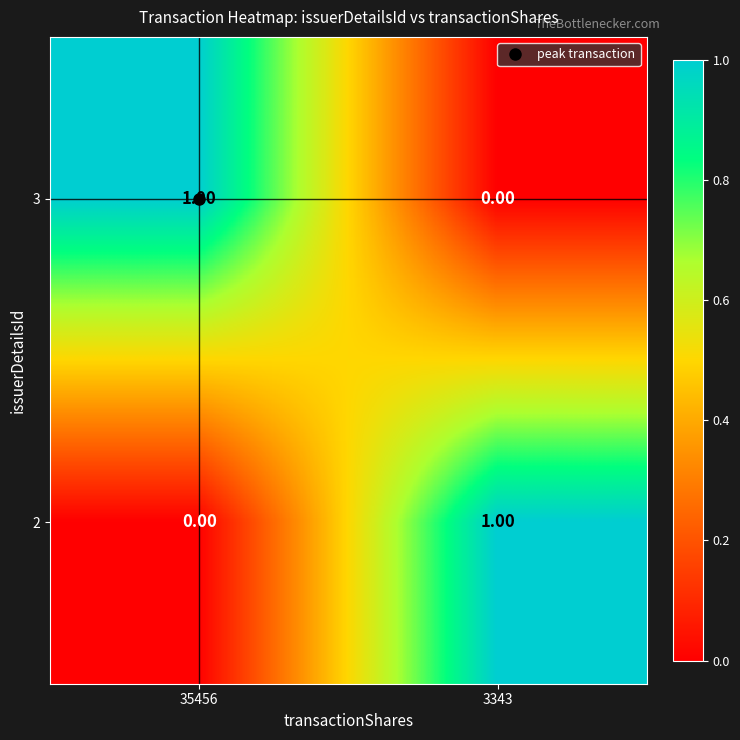

What is the total value across all series at 35456?

1